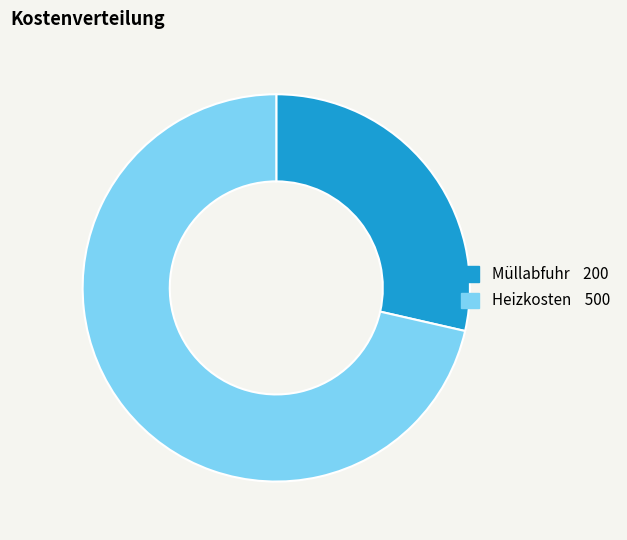

Which category has the smallest portion of the pie?

Müllabfuhr